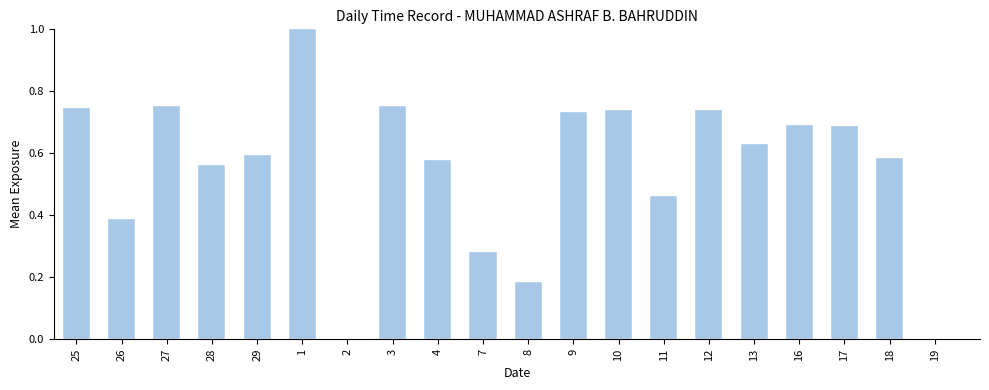

What is the change in value from 8 to 13?

+0.4